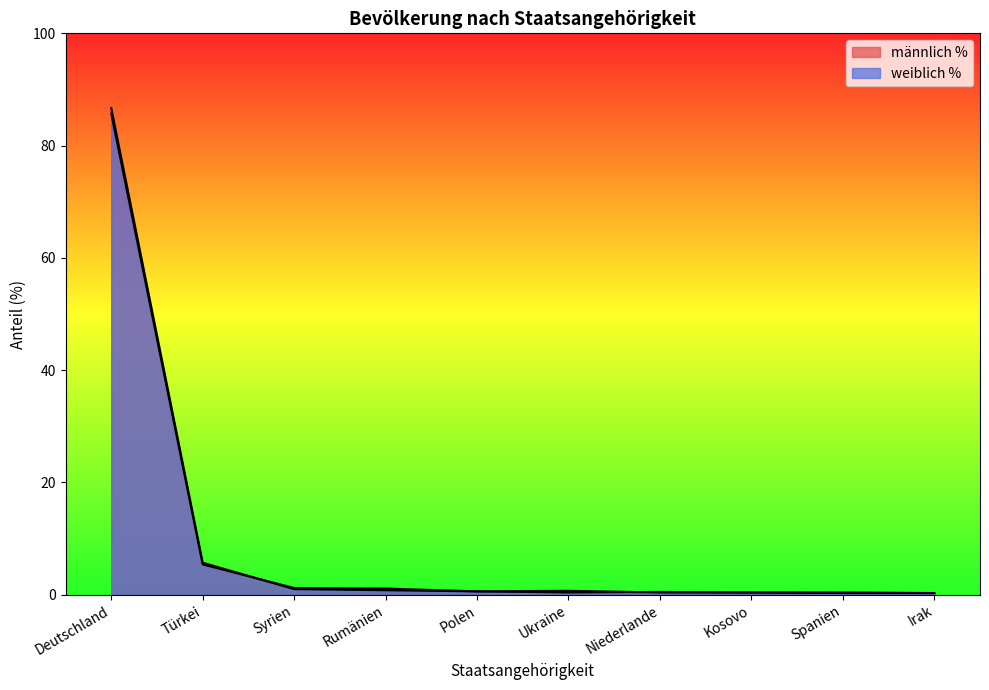

At which label is weiblich % closest to 43?

Türkei